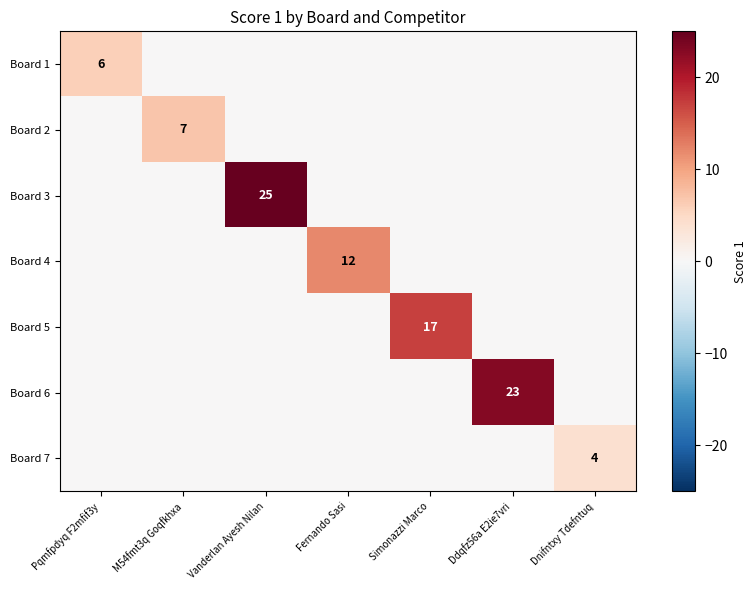

Is it true that Board 5 equals 9 at Simonazzi Marco?

False